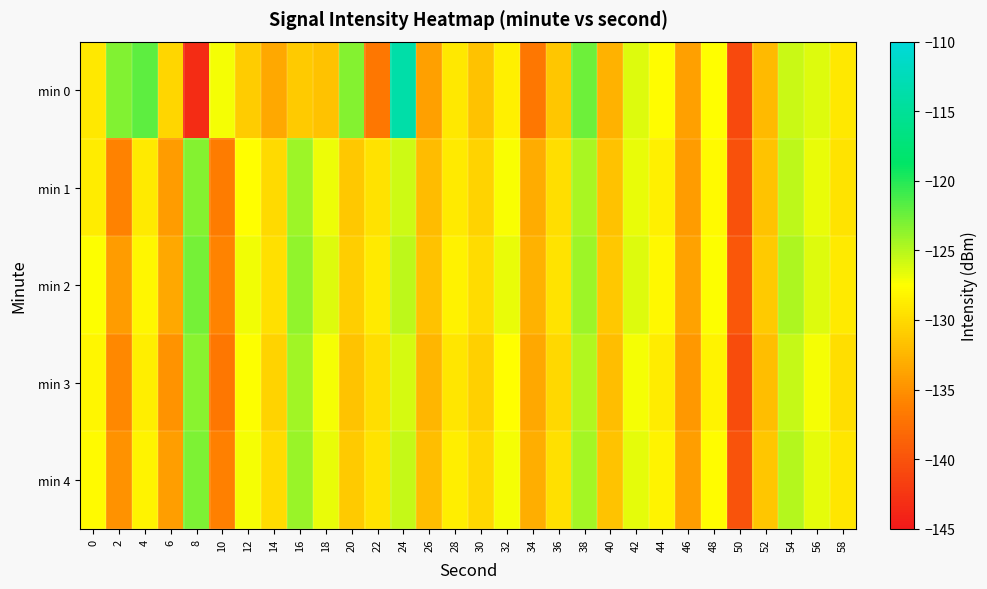

Count the number of categories in the chart.

30